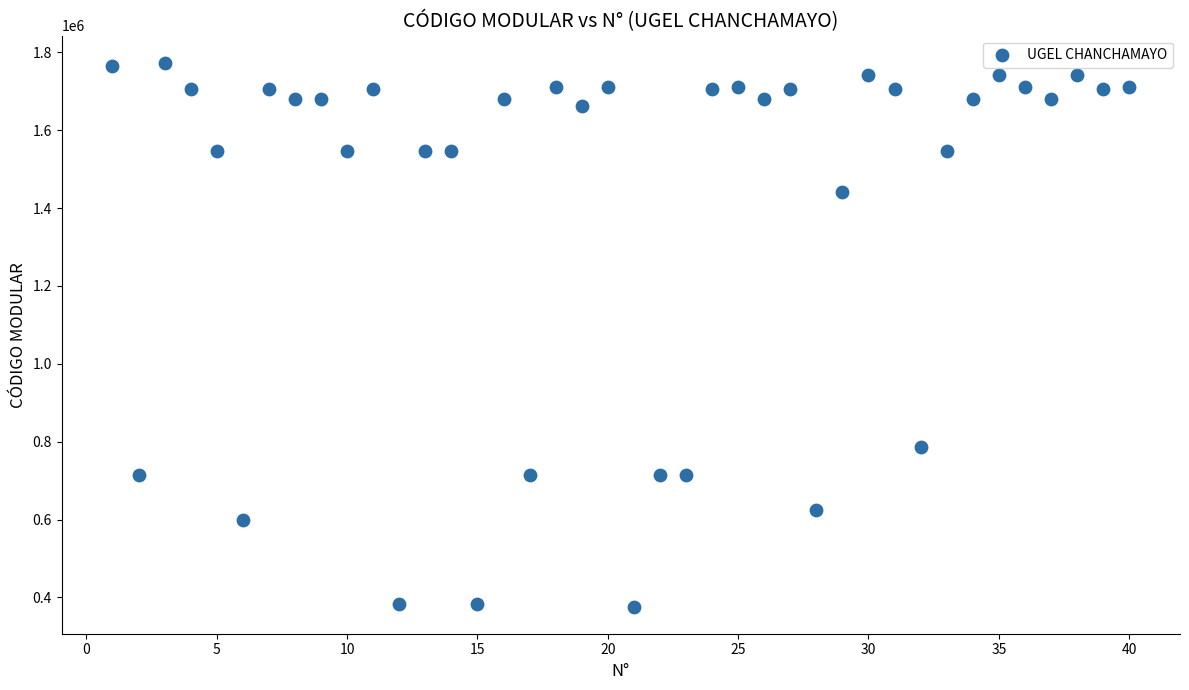

What is the range of X values (max minus min)?

39